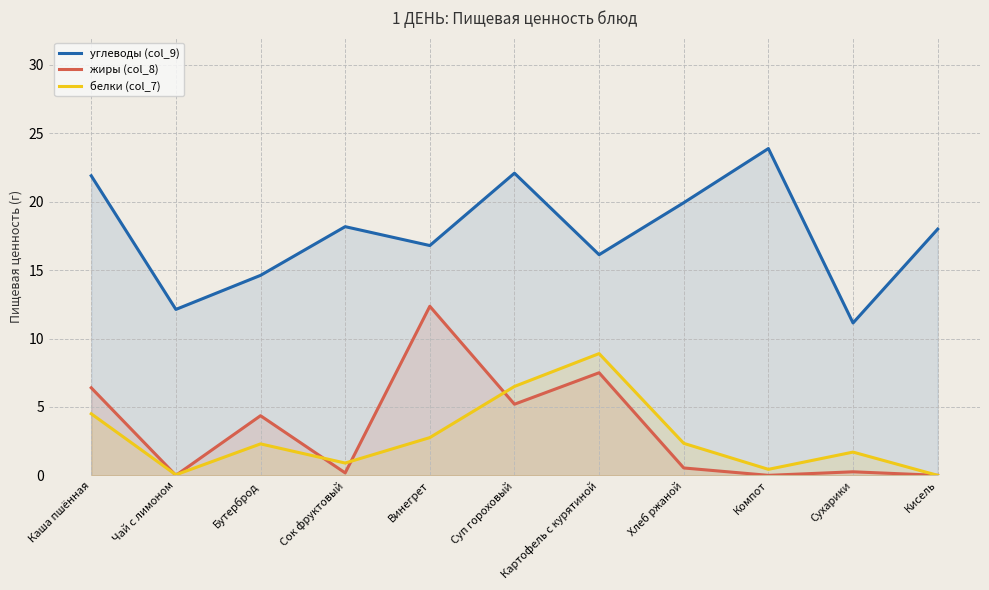

How many distinct data groups are displayed?

3